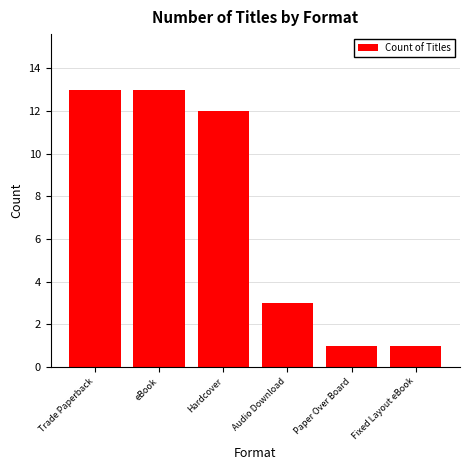

True or false: the data shows 1 at Paper Over Board.

True